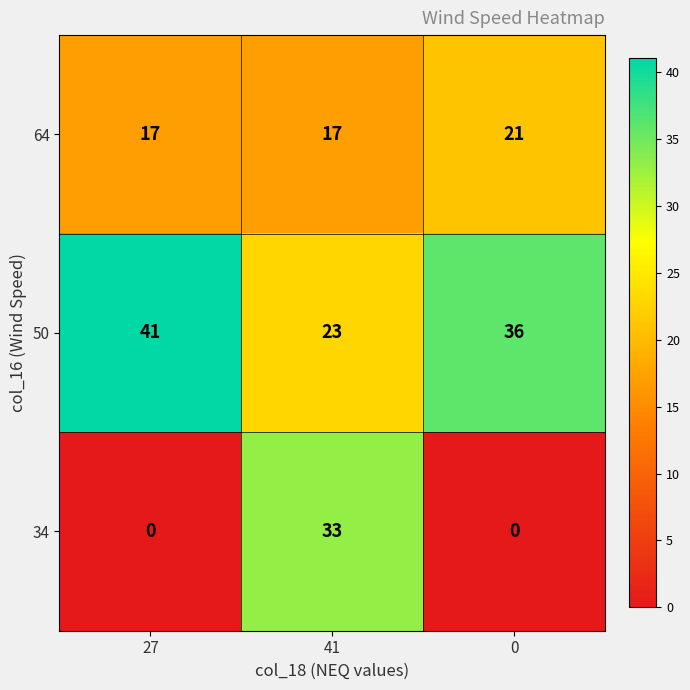

Reading left to right, list all the values displayed in this chart.

64: 27=17	41=17	0=21
50: 27=41	41=23	0=36
34: 27=0	41=33	0=0